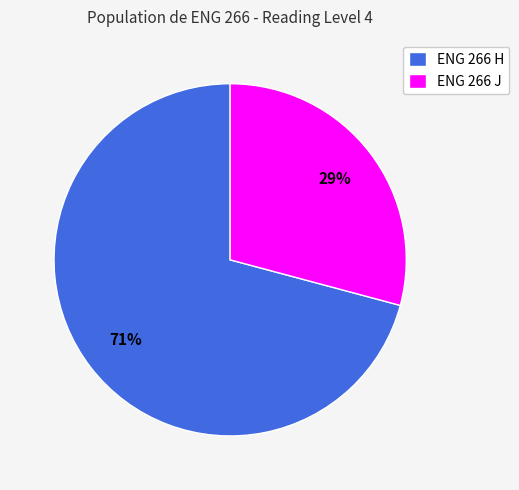

To the nearest percent, what is the combined percentage of ENG 266 J and ENG 266 H?

100%